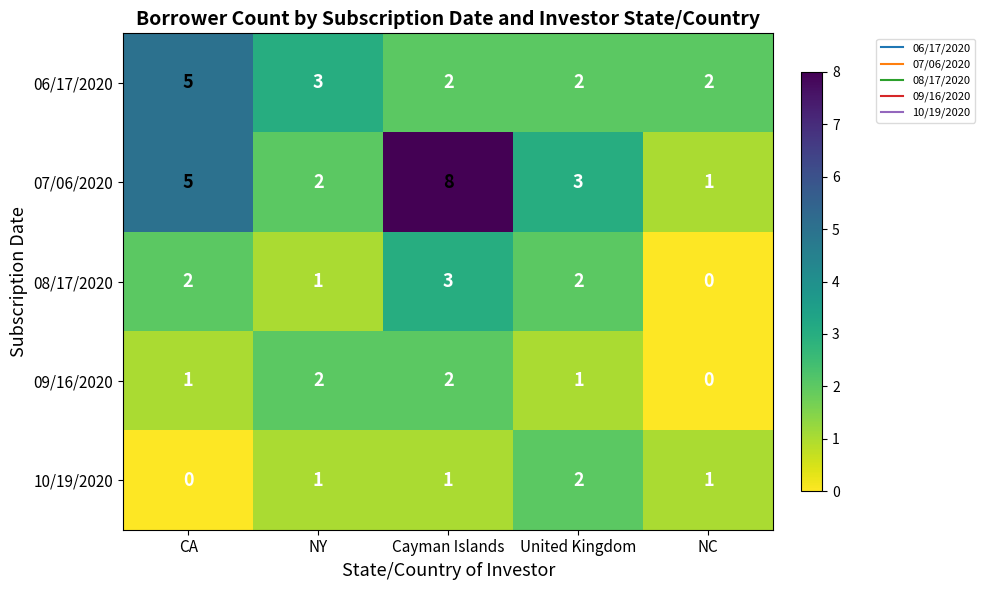

Reading right to left, list all the values displayed in this chart.

06/17/2020: NC=2	United Kingdom=2	Cayman Islands=2	NY=3	CA=5
07/06/2020: NC=1	United Kingdom=3	Cayman Islands=8	NY=2	CA=5
08/17/2020: NC=0	United Kingdom=2	Cayman Islands=3	NY=1	CA=2
09/16/2020: NC=0	United Kingdom=1	Cayman Islands=2	NY=2	CA=1
10/19/2020: NC=1	United Kingdom=2	Cayman Islands=1	NY=1	CA=0